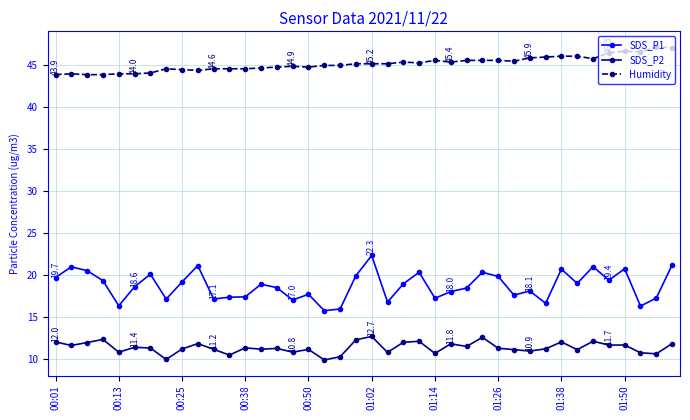

Does the chart display data point markers on the line(s)?

Yes